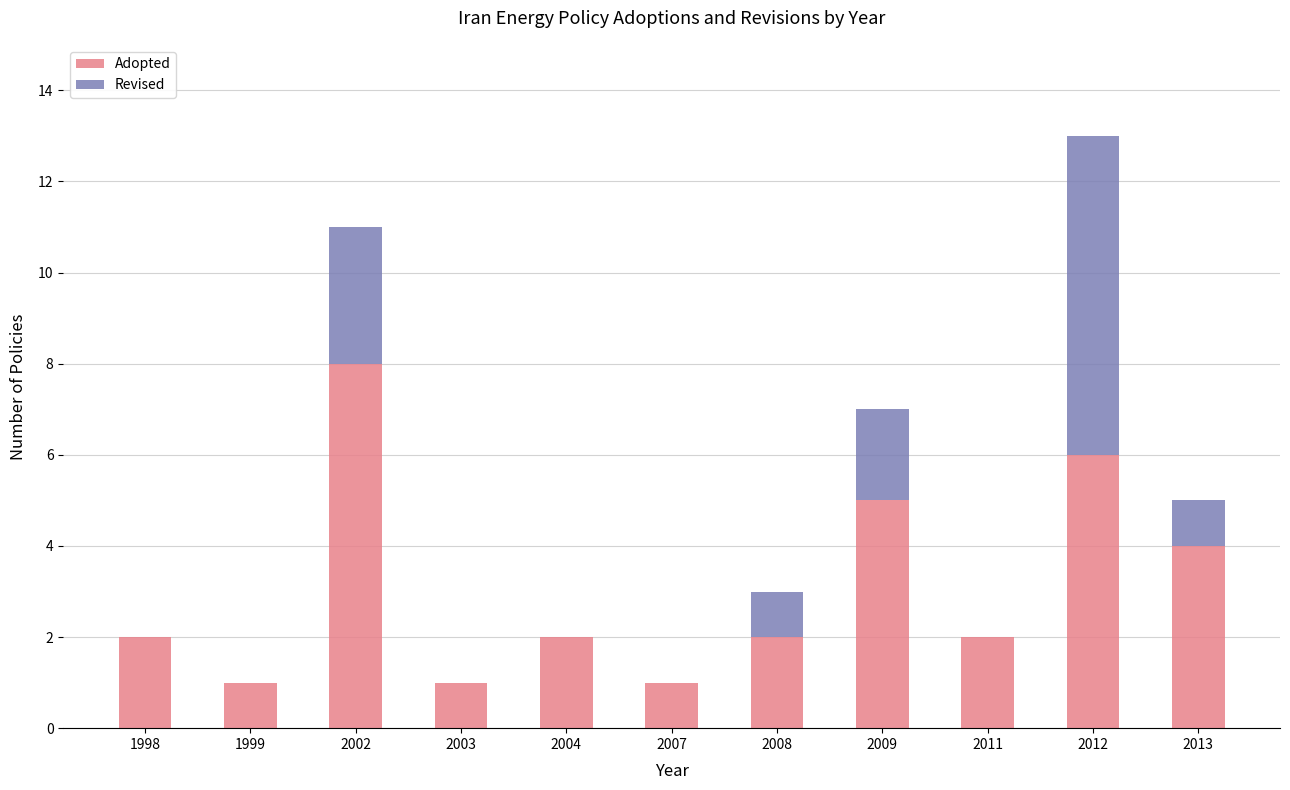

True or false: Adopted has a value of 1 at 2008.

False